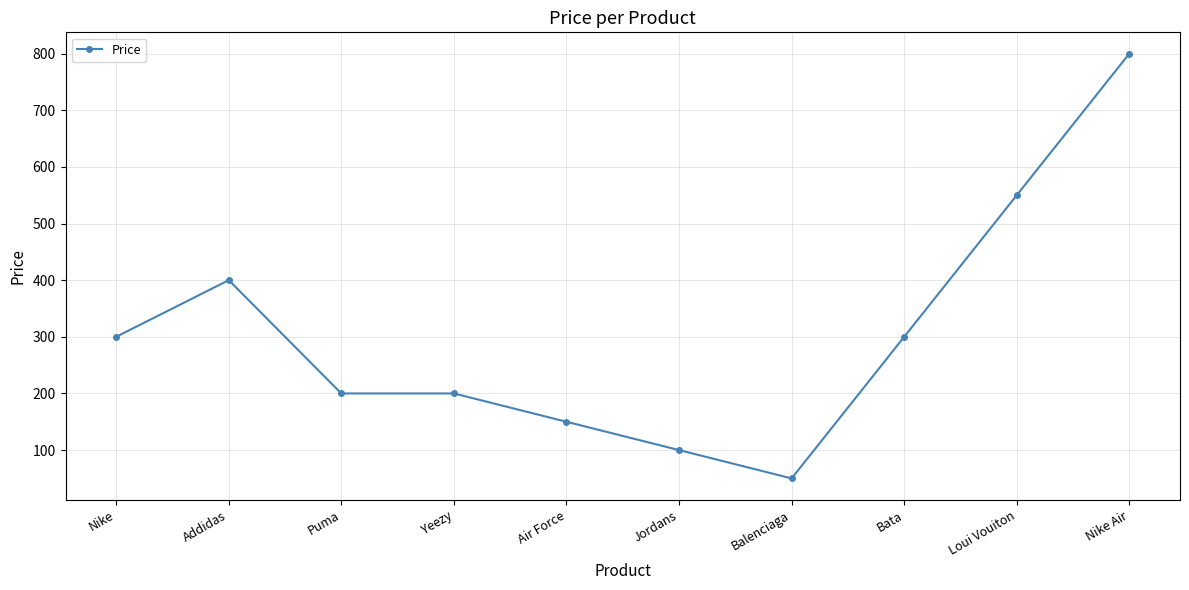

Where is the first local maximum?

Addidas